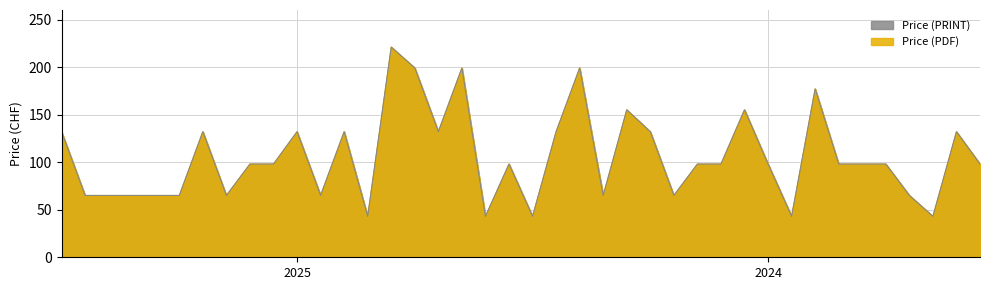

How many lines are shown in the chart?

2